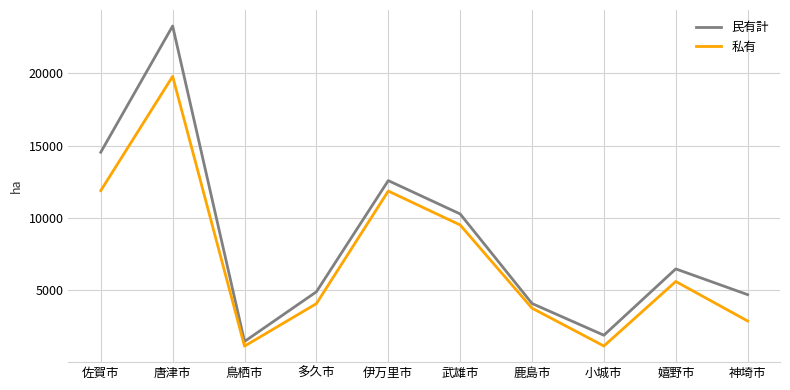

How many interior local valleys does the 民有計 series have?

2